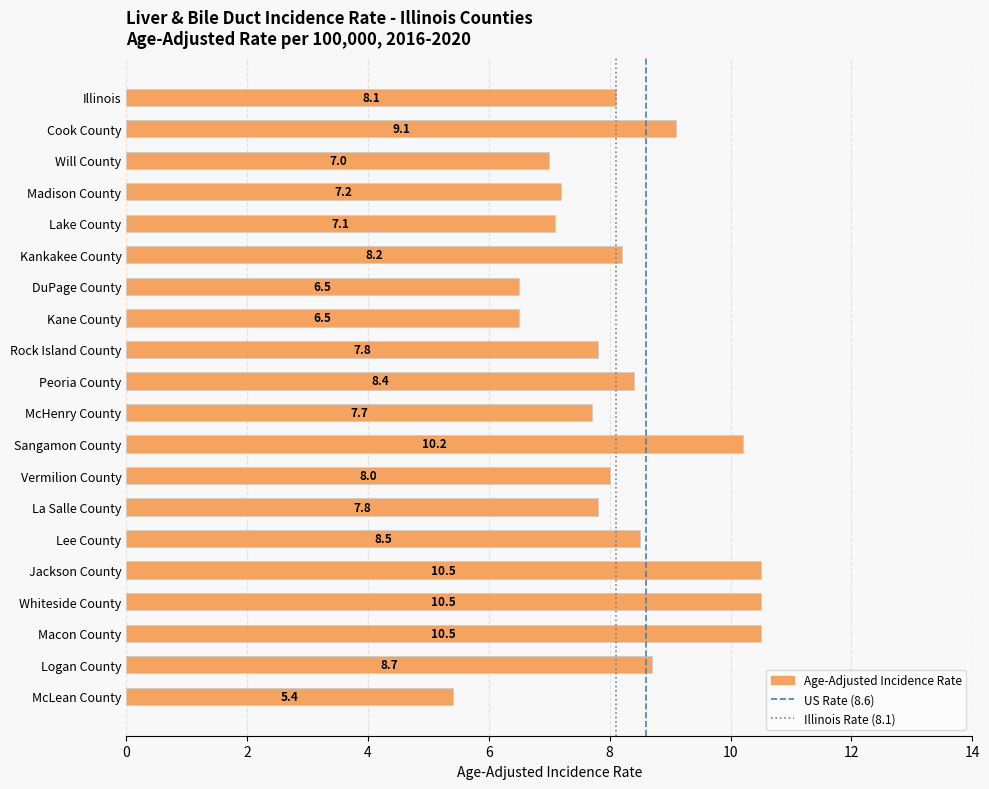

What is the sum of the values at Will County and Kankakee County?

15.2